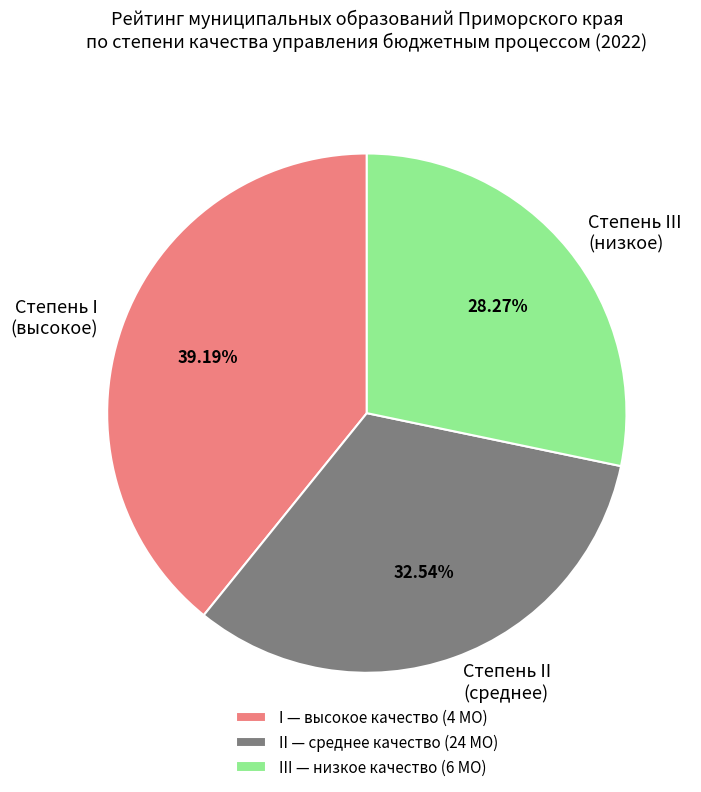

To the nearest percent, what is the average slice percentage?

33%